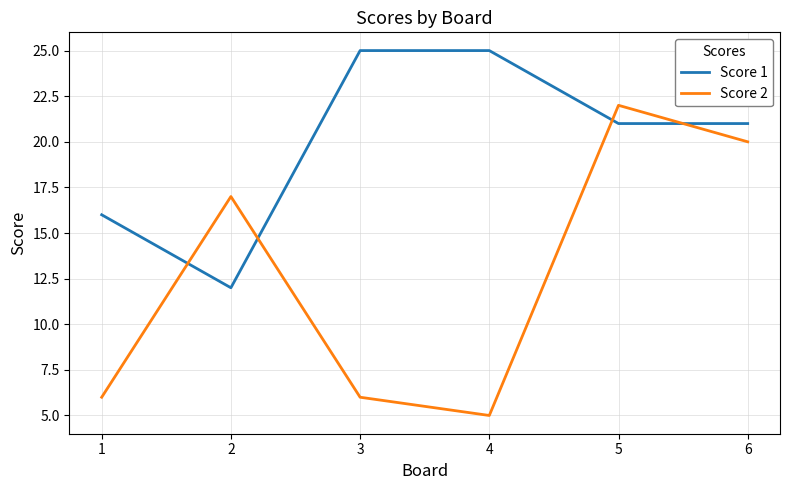

Rank the series at 6 from highest to lowest value.

Score 1, Score 2